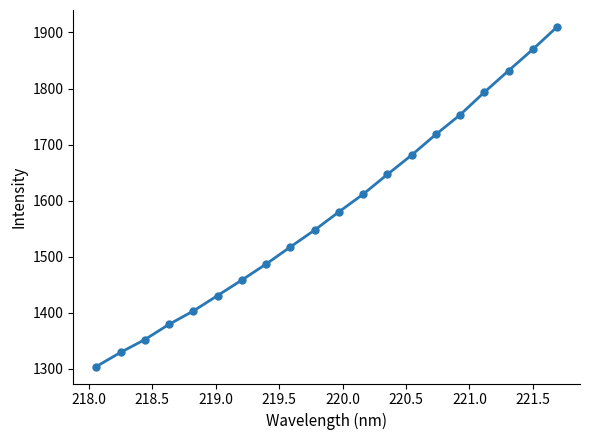

What is the sum of all values?

31602.4